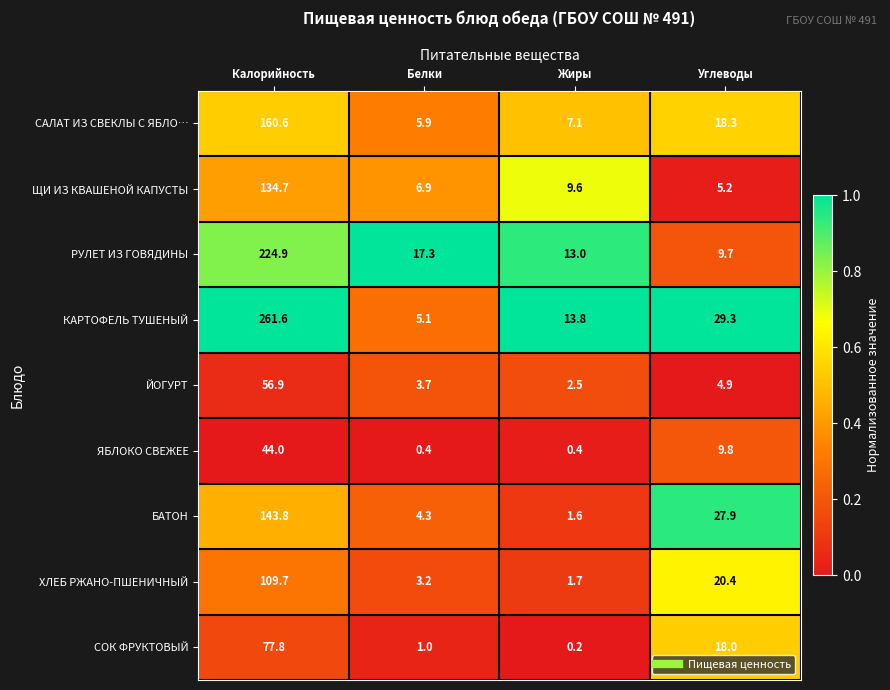

The value of ЙОГУРТ at Калорийность is 84.7. True or false?

False